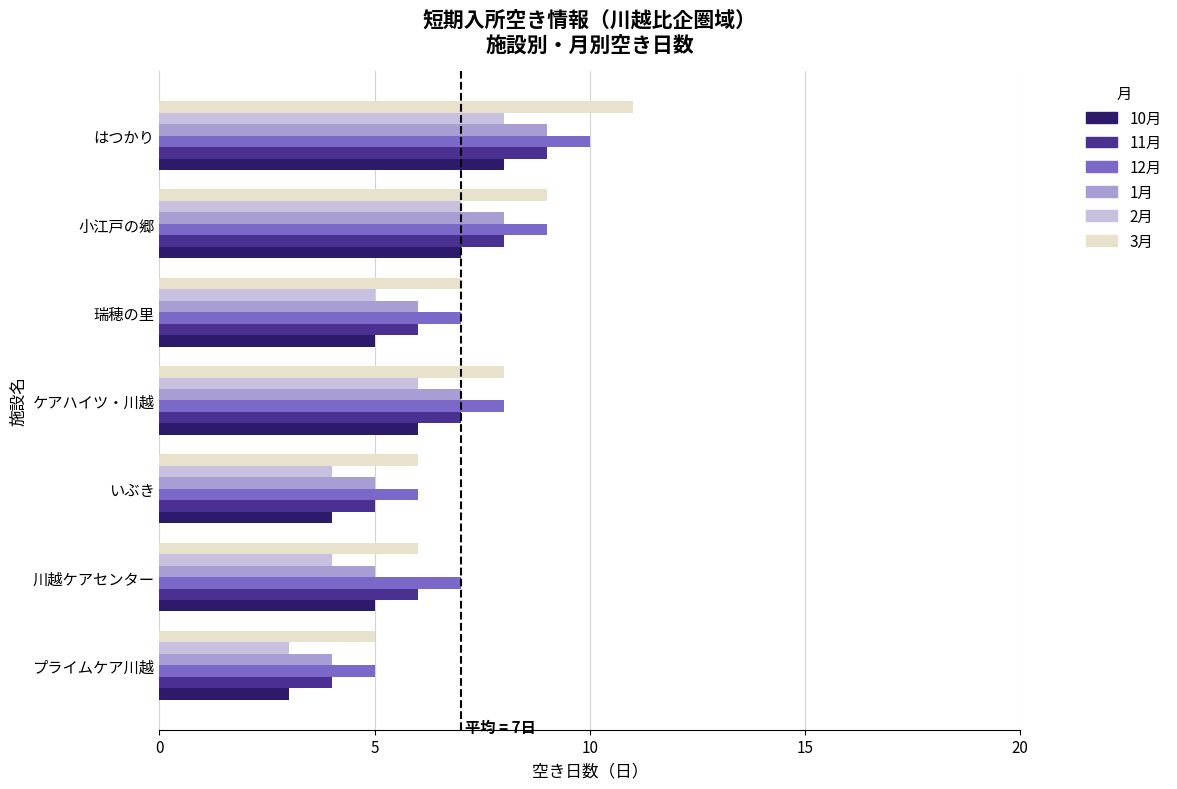

What is the spread (max minus min) of values at はつかり?

3